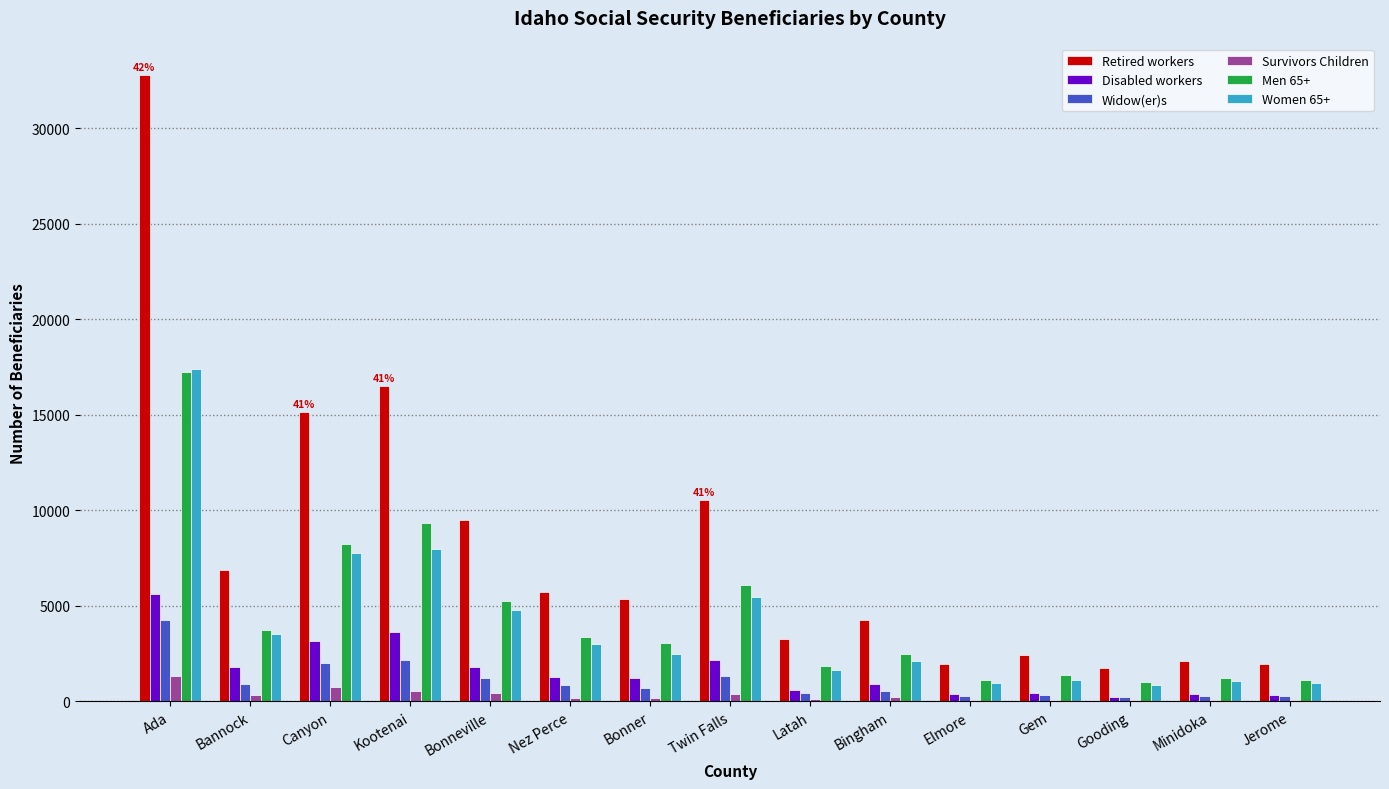

What is the sum of all Retired workers values?

120026